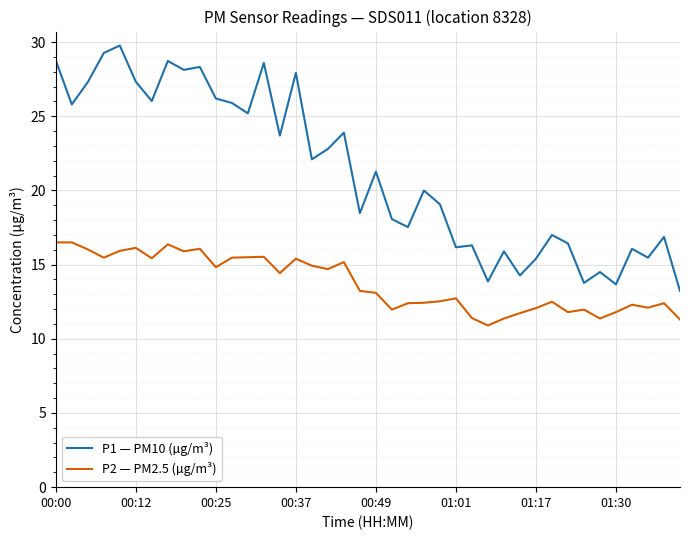

Which series has the largest range (max minus min)?

P1 — PM10 (µg/m³)